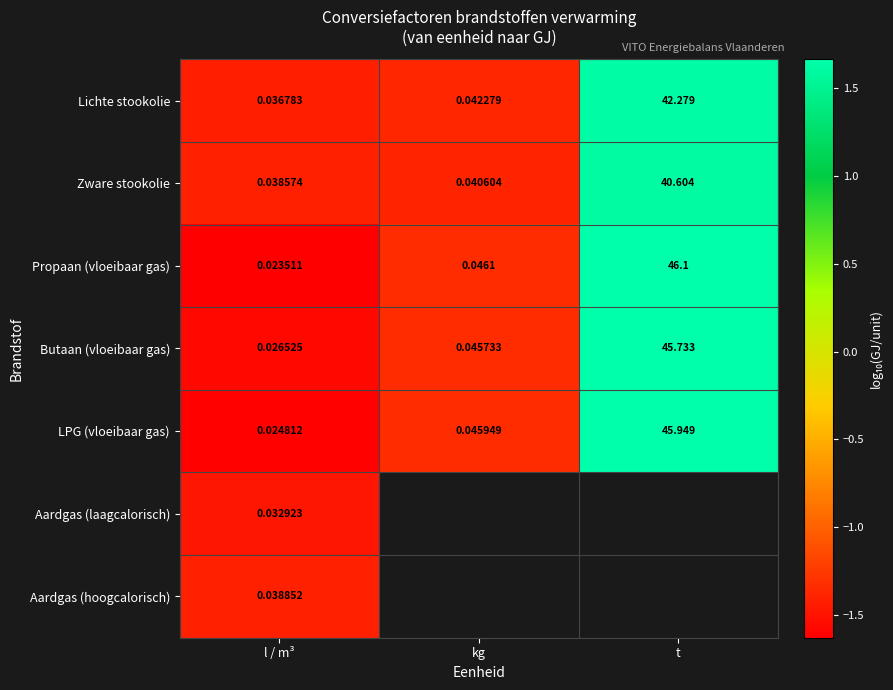

How many data points does each series have?

3